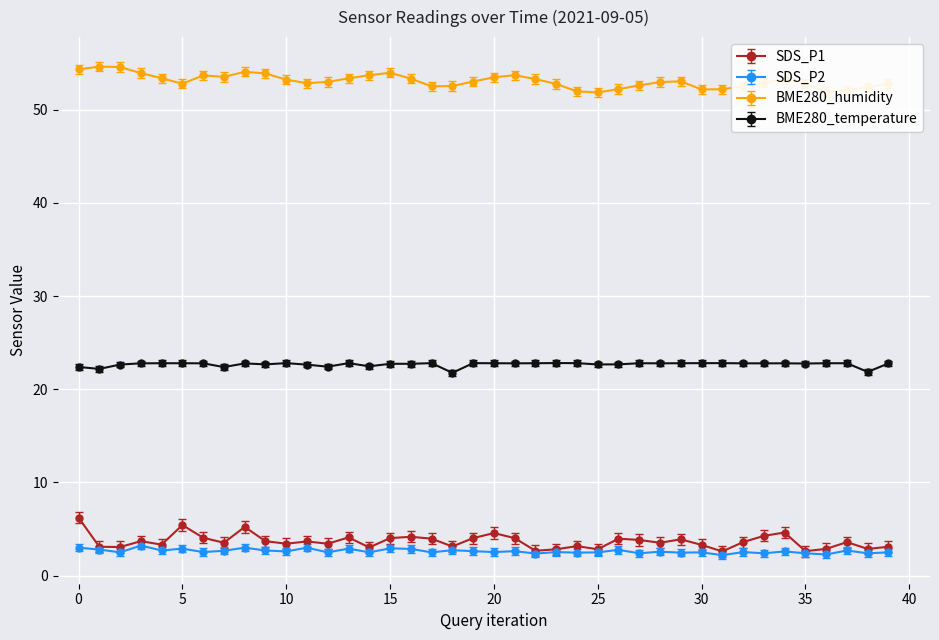

What are all the series names shown in the legend?

SDS_P1, SDS_P2, BME280_humidity, BME280_temperature